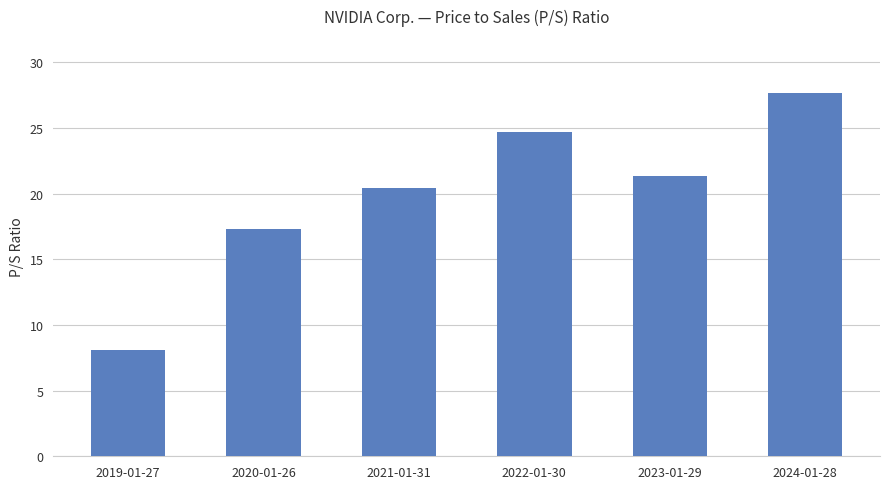

Reading left to right, what are all the values shown in this chart?

2019-01-27=8.1	2020-01-26=17.3	2021-01-31=20.4	2022-01-30=24.7	2023-01-29=21.3	2024-01-28=27.7